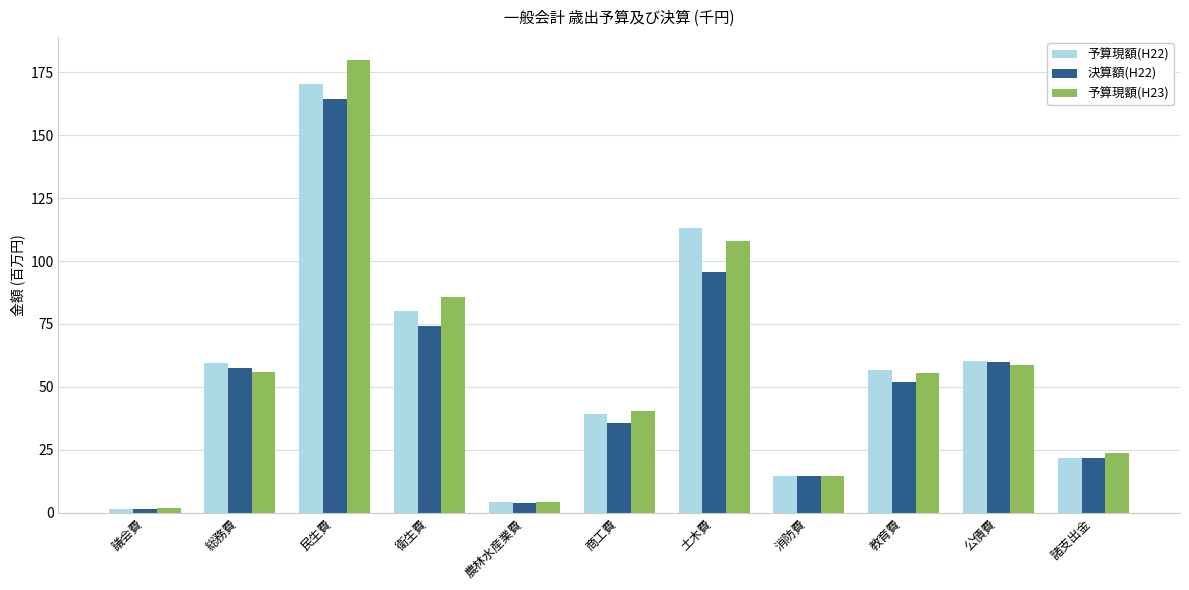

Count the number of data series in this chart.

3